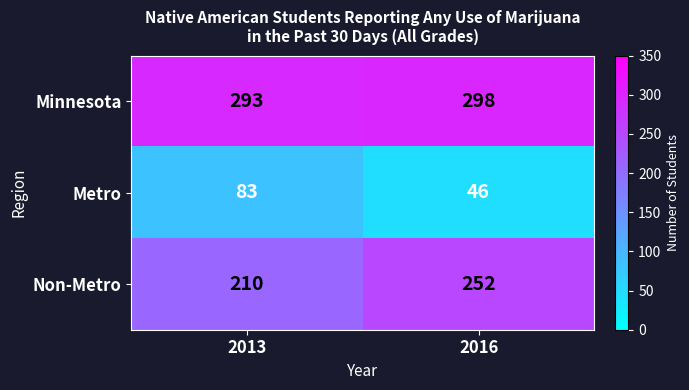

List the series in order of their peak value, lowest first.

Metro, Non-Metro, Minnesota